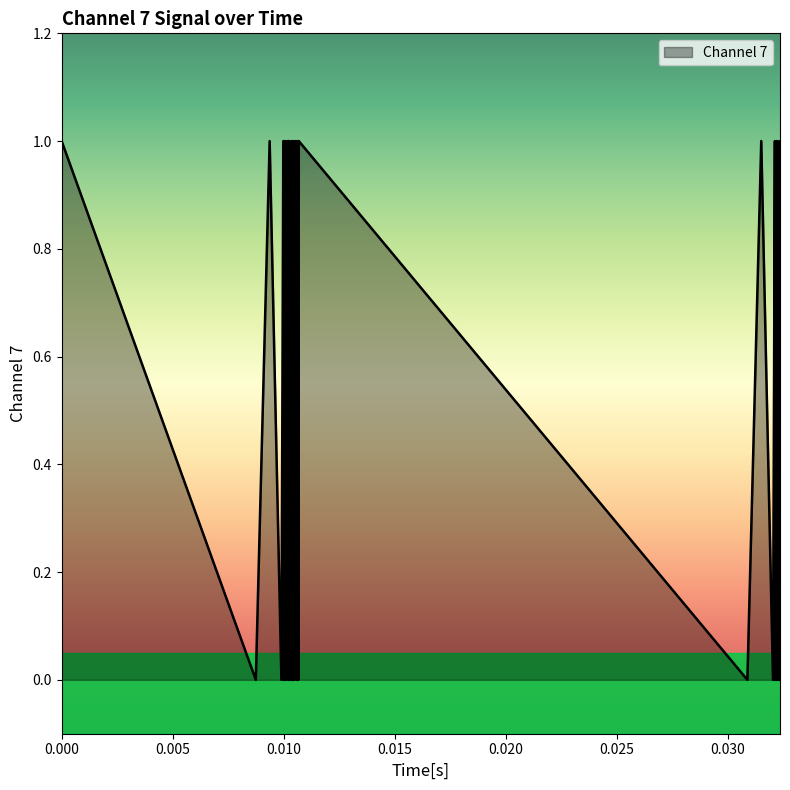

What is the sum of all values?

20